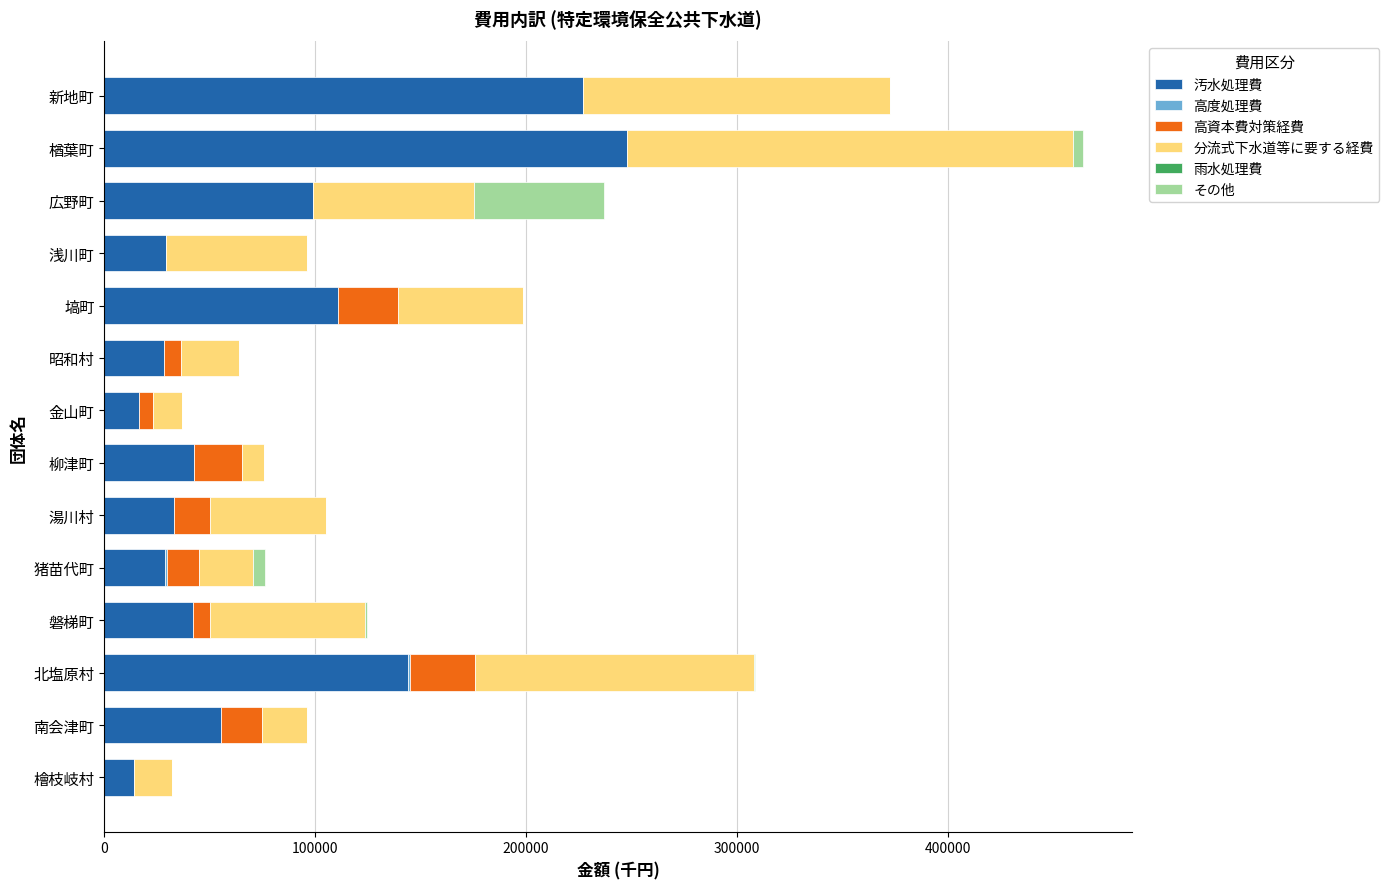

At which category is the sum across all series the highest?

楢葉町